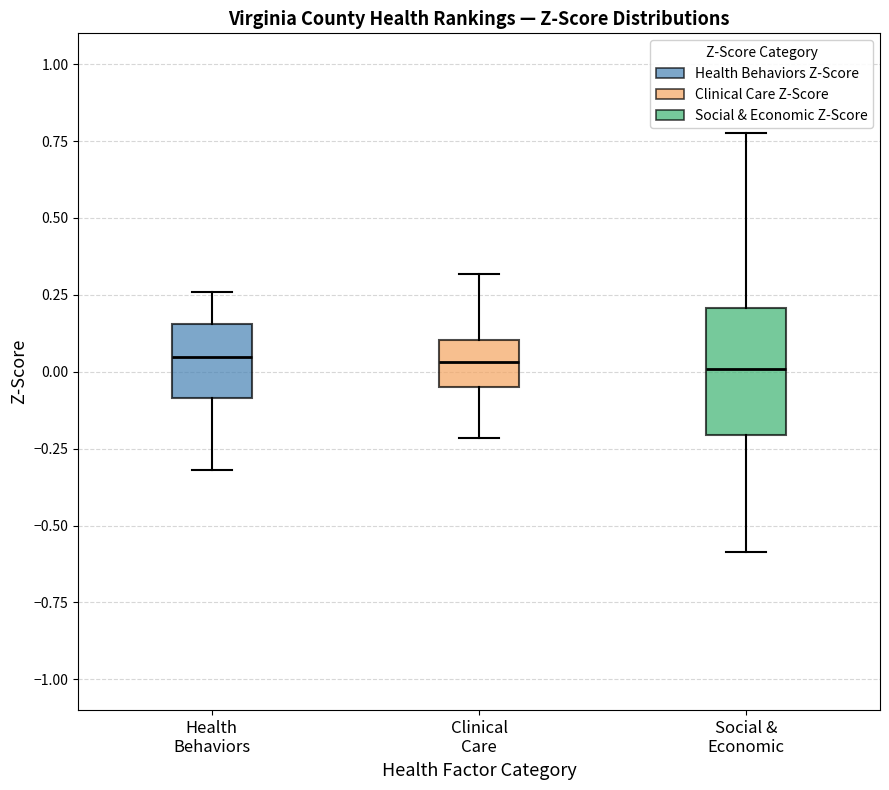

Reading left to right, read every box against the y-axis: the position of its median line, the range the box covers, and the ends of its whiskers. The values are not printed on the chart, so give them approximately, as read against the axis.

Health Behaviors: median 0.05, box -0.10 to 0.15, whiskers -0.30 to 0.25
Clinical Care: median 0.05, box -0.05 to 0.10, whiskers -0.20 to 0.30
Social & Economic: median 0.00, box -0.20 to 0.20, whiskers -0.60 to 0.80